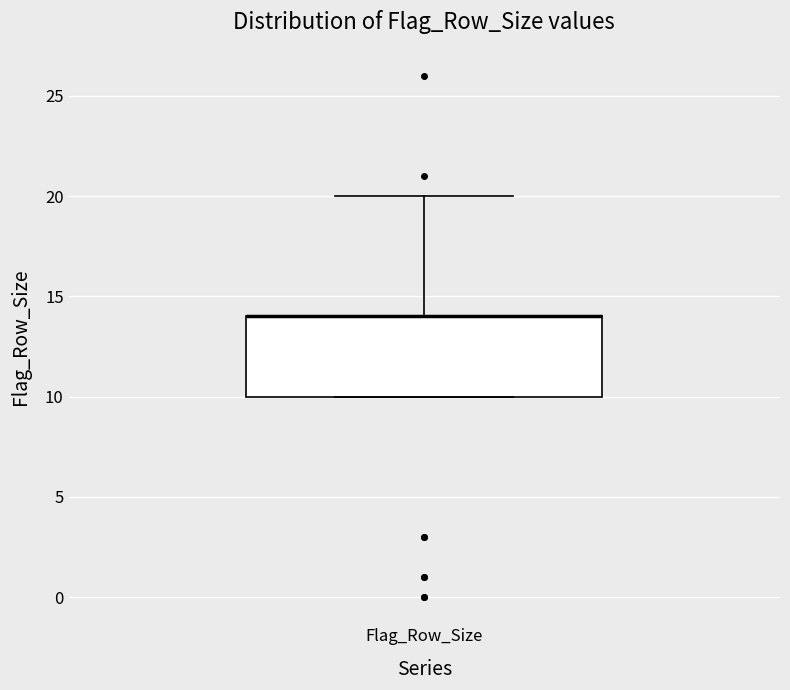

Where is the lower edge of the box for Flag_Row_Size on the y-axis? The values are not printed on the chart, so give them approximately, as read against the axis.

10